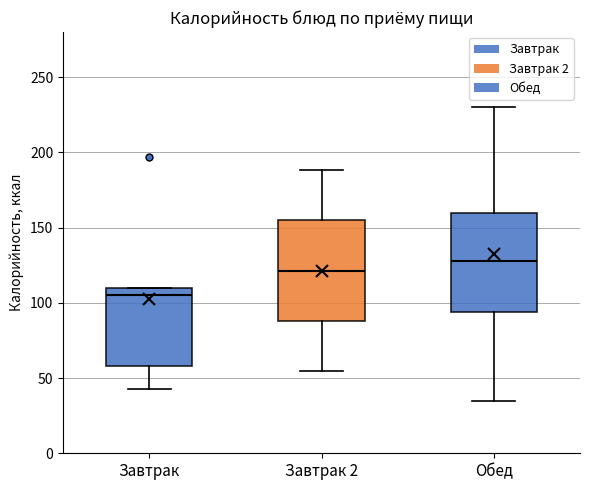

Reading left to right, transcribe this box plot: for each box, give where its median line is, the range the box spans, and where its two whiskers end, as read against the y-axis. The values are not printed on the chart, so give them approximately, as read against the axis.

Завтрак: median 105, box 60 to 110, whiskers 45 to 110
Завтрак 2: median 120, box 90 to 155, whiskers 55 to 190
Обед: median 130, box 95 to 160, whiskers 35 to 230